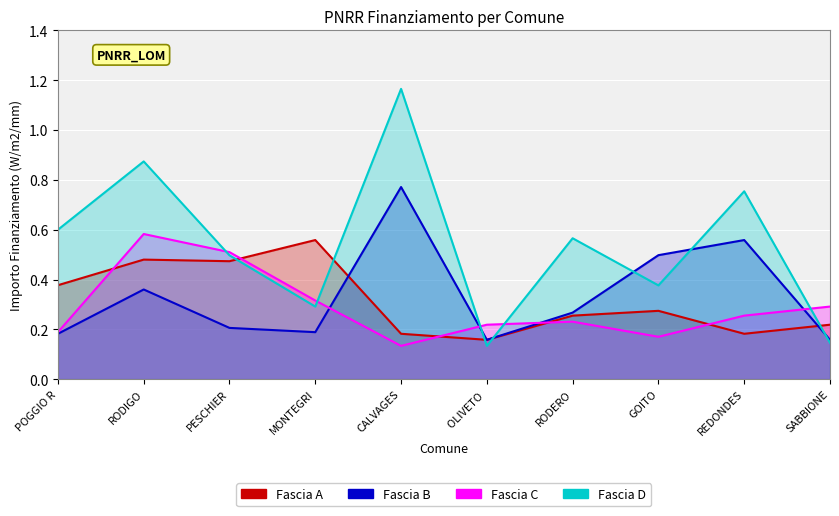

True or false: Fascia A and Fascia B cross at least once.

True